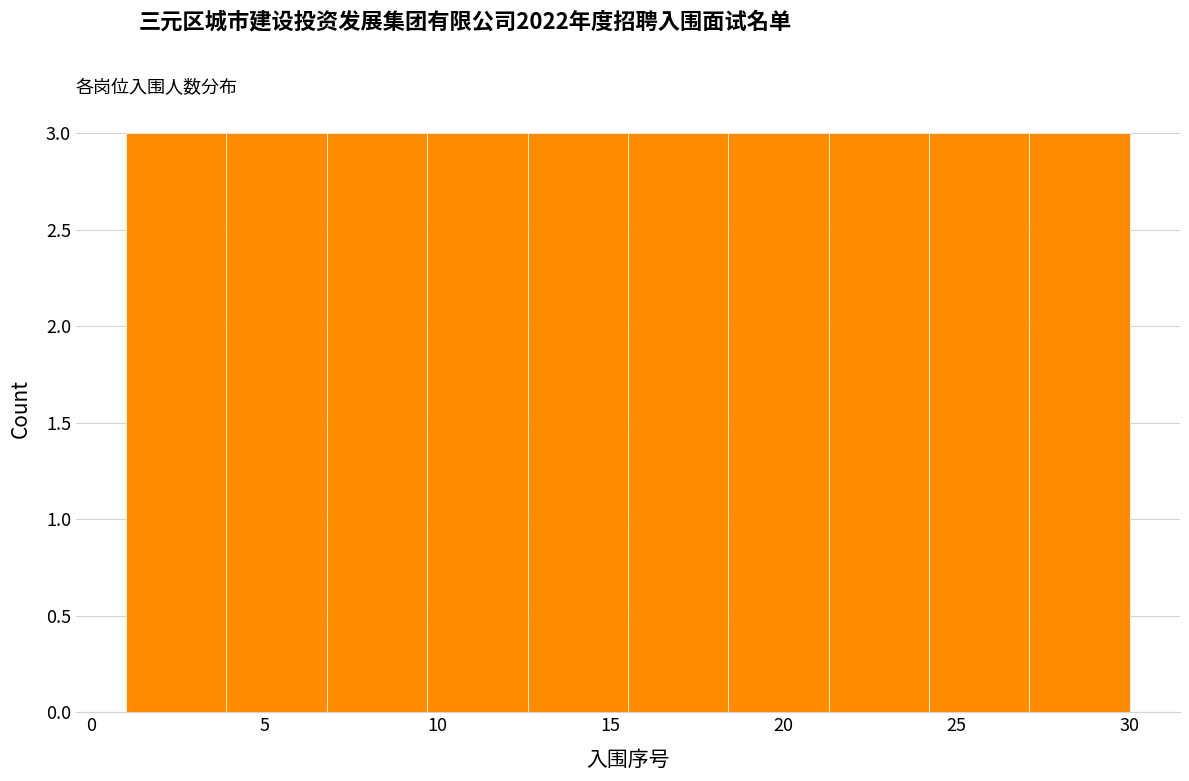

Reading left to right, transcribe this chart: for each bar, give the range it covers on the x-axis and its height. Neither the bar edges nor the heights are printed on the chart, so give them approximately, as read against the axes.

1.0 to 3.9: 3
3.9 to 6.8: 3
6.8 to 9.7: 3
9.7 to 12.6: 3
12.6 to 15.5: 3
15.5 to 18.4: 3
18.4 to 21.3: 3
21.3 to 24.2: 3
24.2 to 27.1: 3
27.1 to 30.0: 3